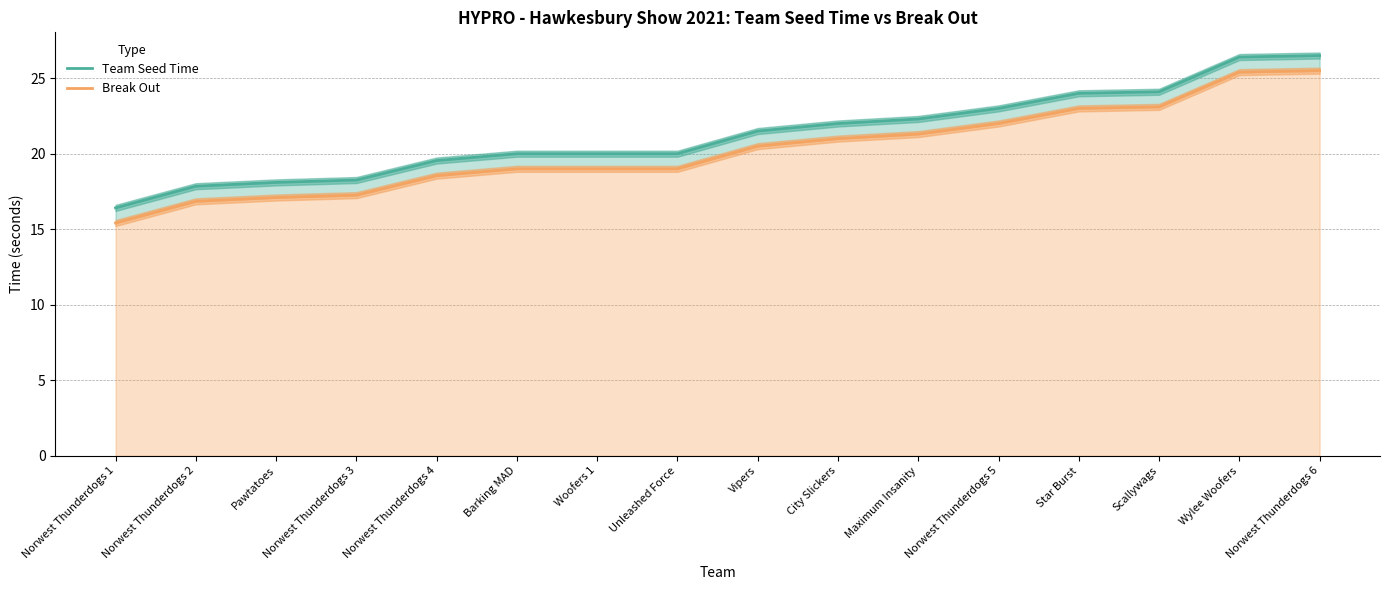

The value of Break Out at Norwest Thunderdogs 6 is 25.5. True or false?

True